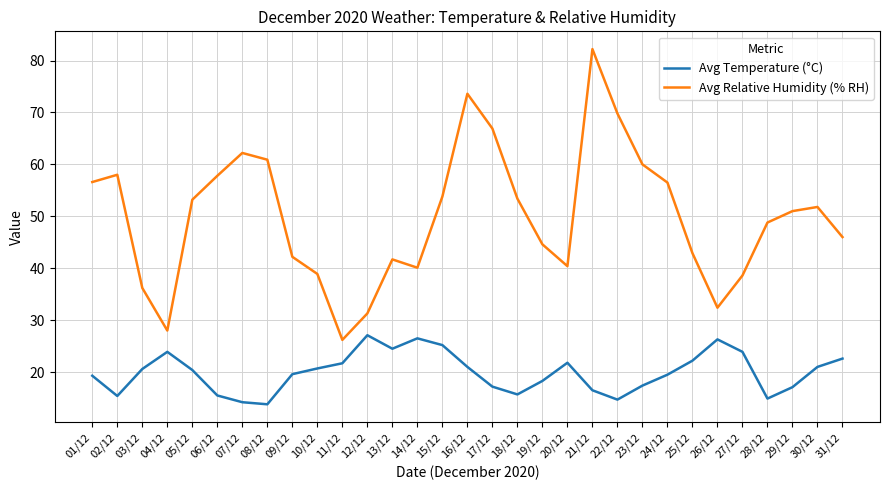

At which category does the chart reach its peak across all series?

21/12